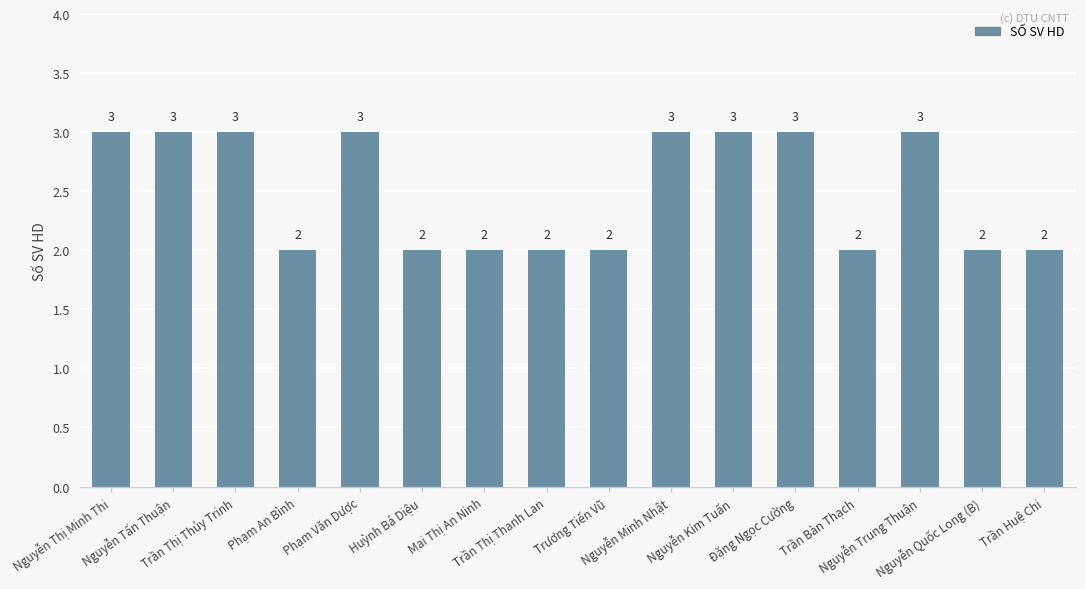

What is the approximate value at Trần Huệ Chi?

2